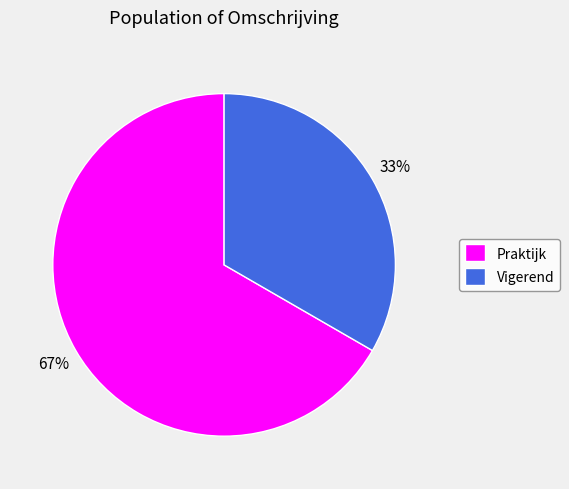

True or false: Vigerend accounts for 33% of the total.

True